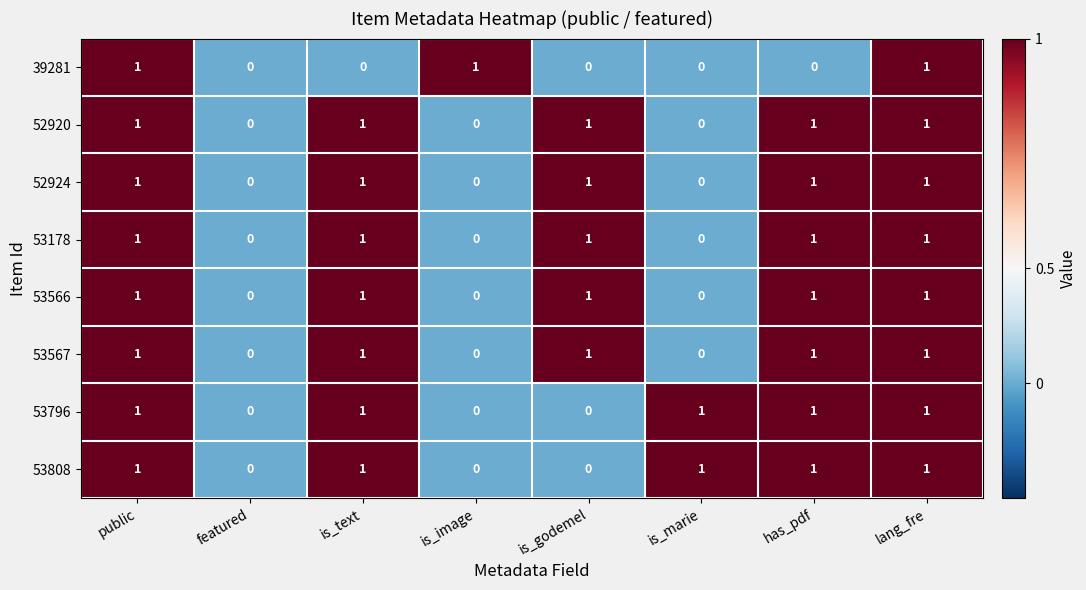

How many values in 53567 are above zero?

5